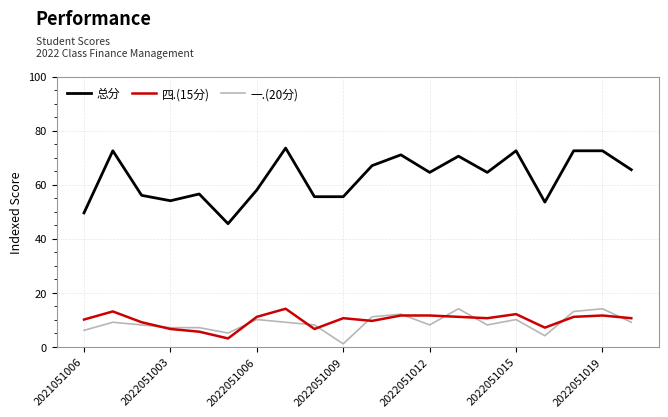

What is the difference between the second highest and minimum values in the 四.(15分) series?

10.0